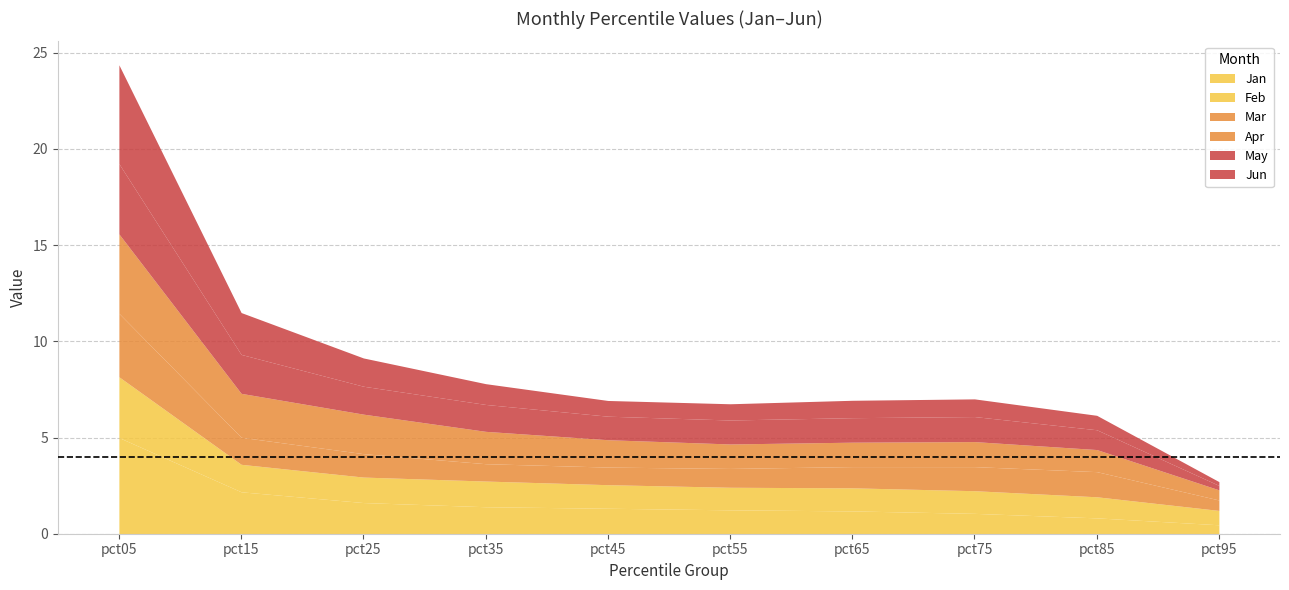

Reading left to right, list all the values displayed in this chart.

Jan: 5.0	2.2	1.6	1.4	1.3	1.2	1.2	1.1	0.8	0.5
Feb: 3.2	1.4	1.3	1.3	1.2	1.2	1.2	1.2	1.1	0.7
Mar: 3.3	1.4	1.2	0.9	0.9	1.0	1.1	1.3	1.3	0.5
Apr: 4.1	2.3	2.1	1.7	1.4	1.3	1.3	1.3	1.1	0.5
May: 3.7	2.0	1.5	1.4	1.2	1.2	1.3	1.3	1.0	0.2
Jun: 5.1	2.2	1.5	1.1	0.8	0.8	0.9	0.9	0.8	0.2